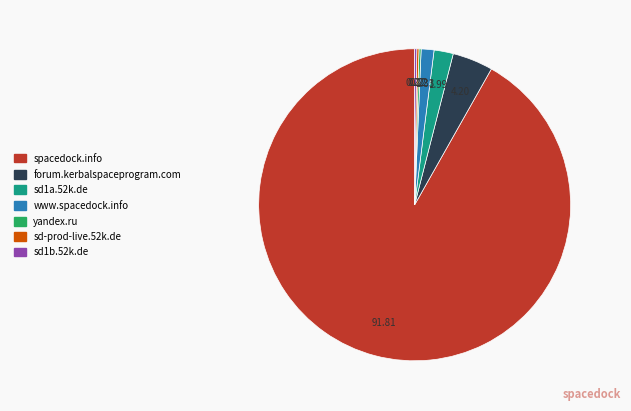

What is the majority slice?

spacedock.info